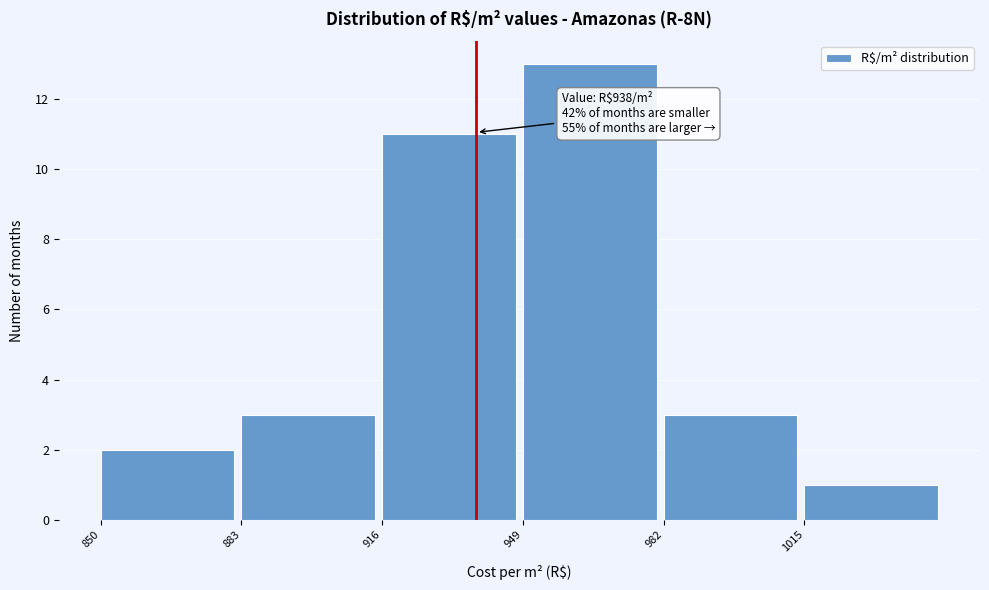

Over which range of the x-axis is the bar tallest?

949 to 982